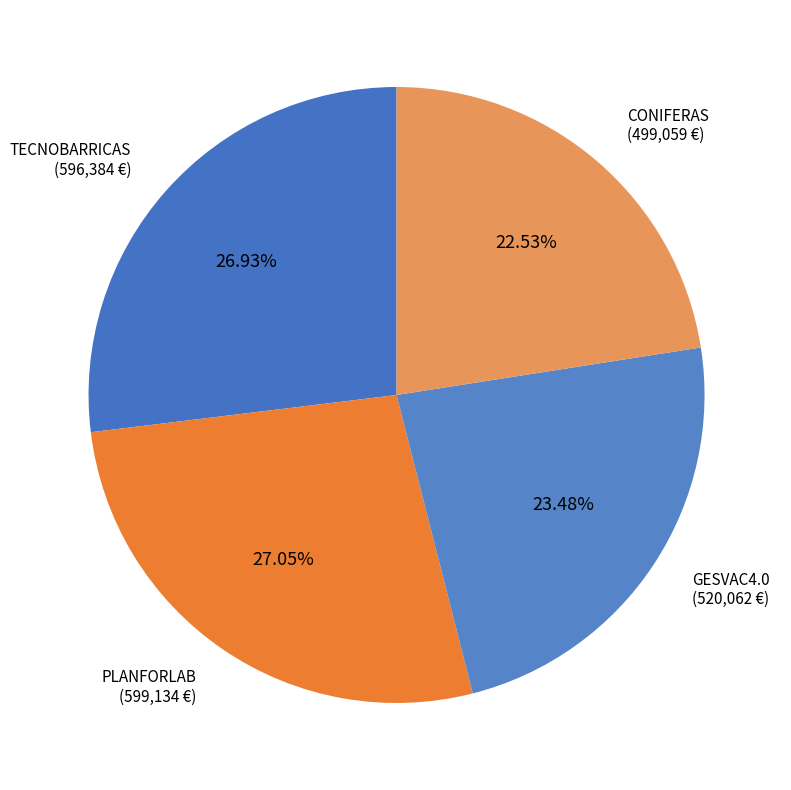

Is the sum of TECNOBARRICAS and CONIFERAS greater than half?

No